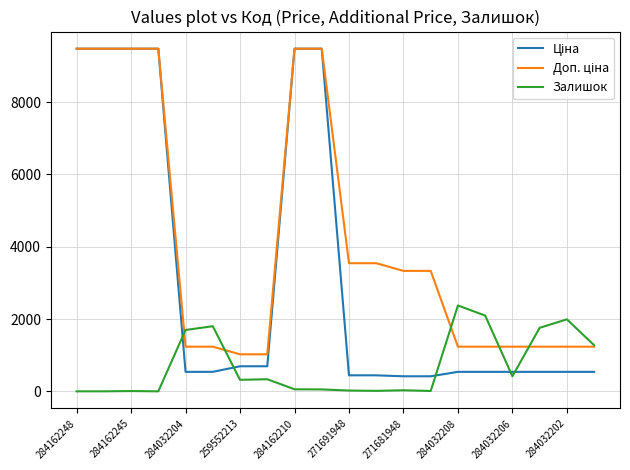

Count the number of categories in the chart.

20